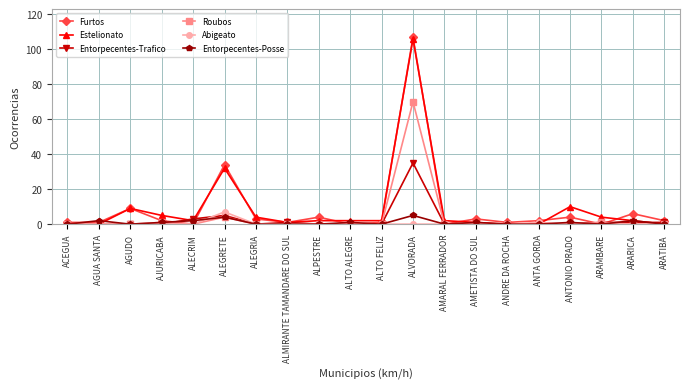

Which category has the highest value in the Furtos series?

ALVORADA